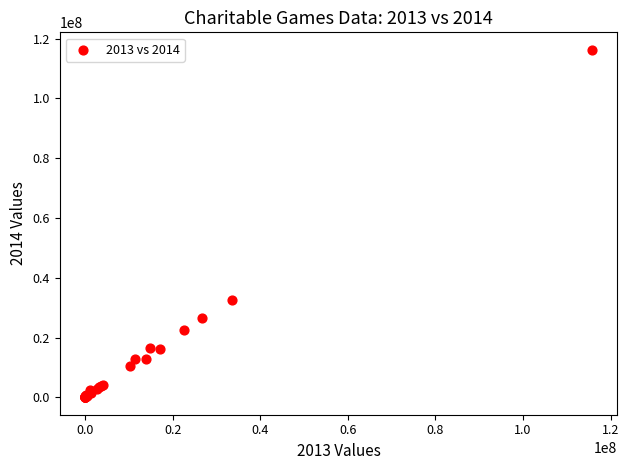

What Y value in the scatter plot is closest to 58155693?

32559143.0